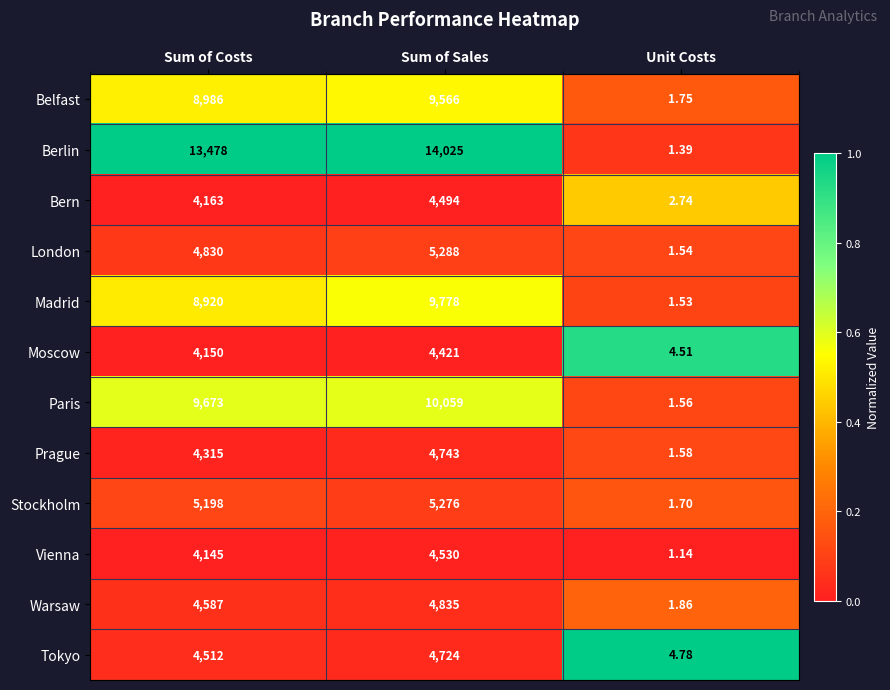

Where is Tokyo nearest to the value 2364?

Sum of Costs